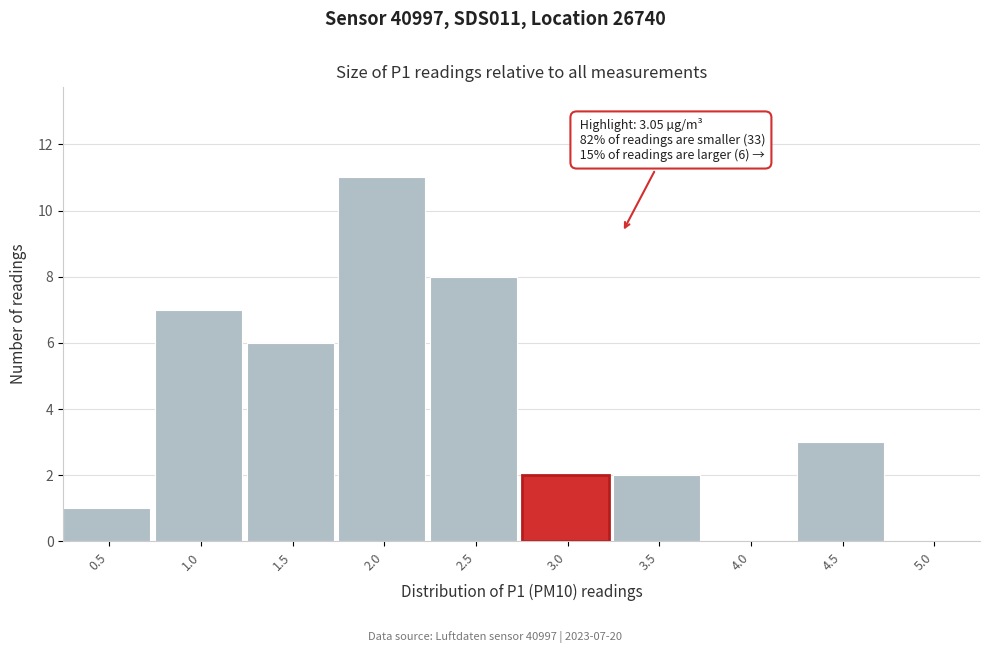

Reading left to right, extract all data points from this chart.

0.5=1	1.0=7	1.5=6	2.0=11	2.5=8	3.0=2	3.5=2	4.0=0	4.5=3	5.0=0